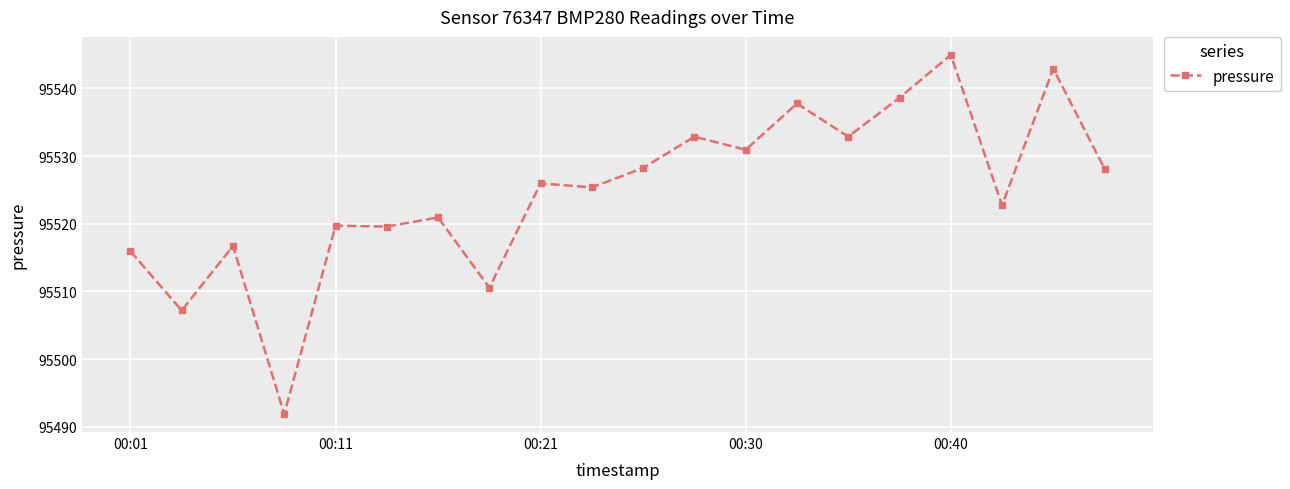

True or false: the data has more than 0 interior local peaks.

True